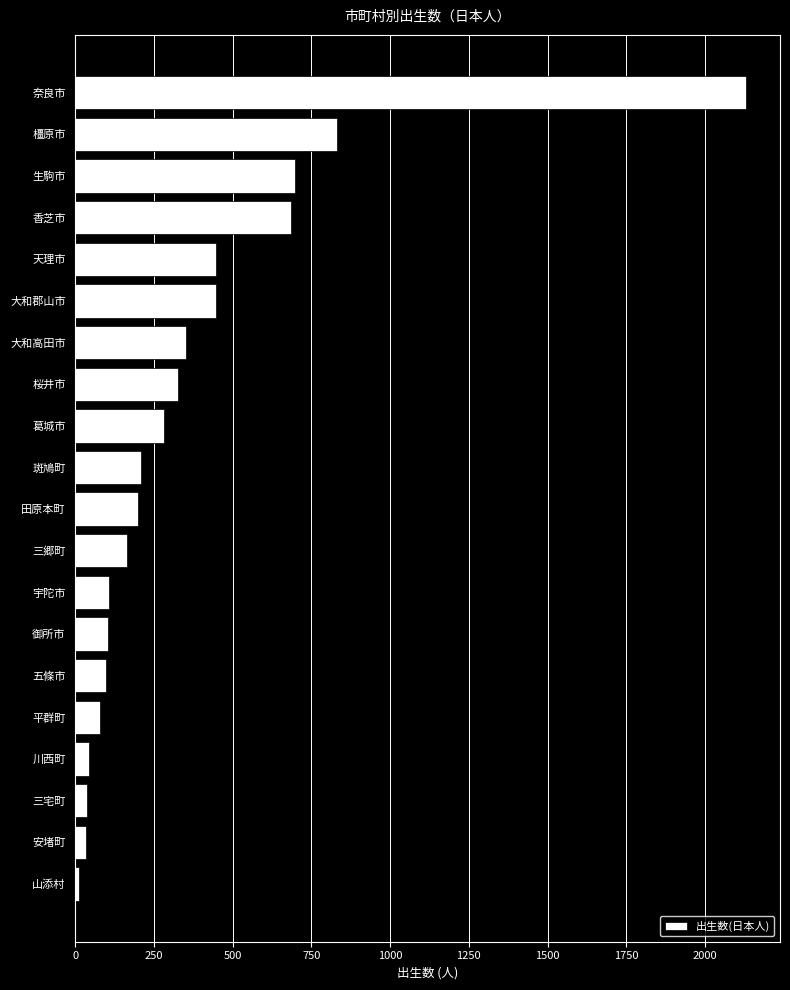

How many bars are there in total?

20